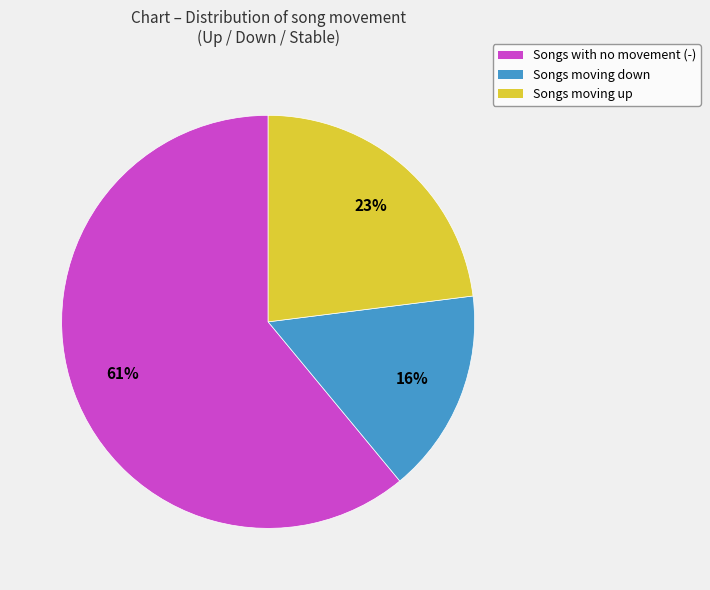

Which has a higher value, Songs moving down or Songs moving up?

Songs moving up